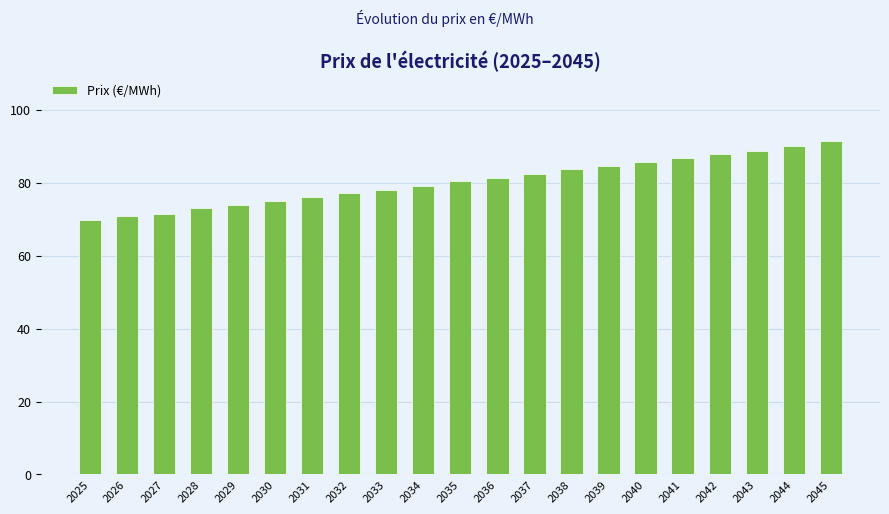

Which has a higher value, 2036 or 2025?

2036